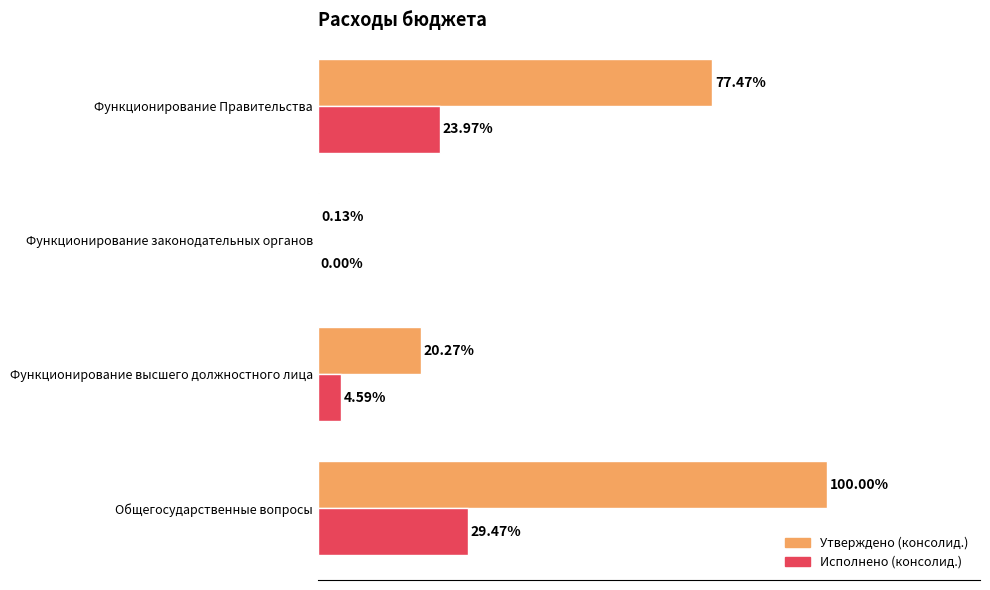

Which series has the largest total across all categories?

Утверждено (консолид.)